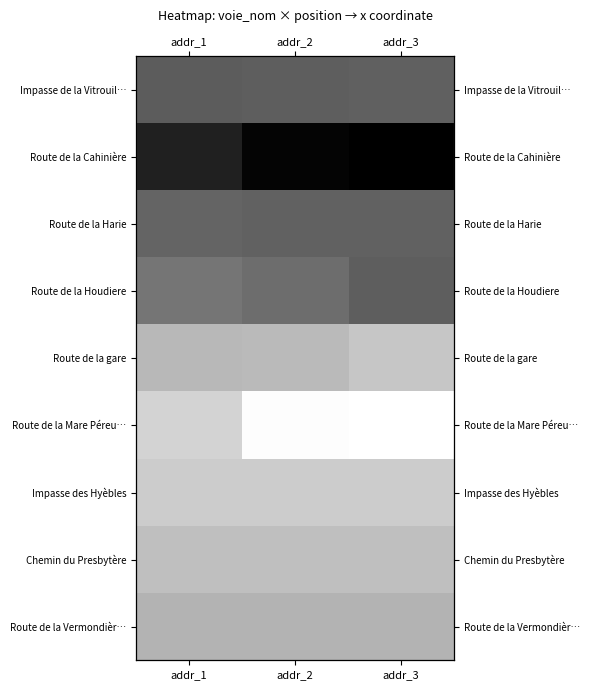

What is the spread (max minus min) of values at addr_3?

1.0